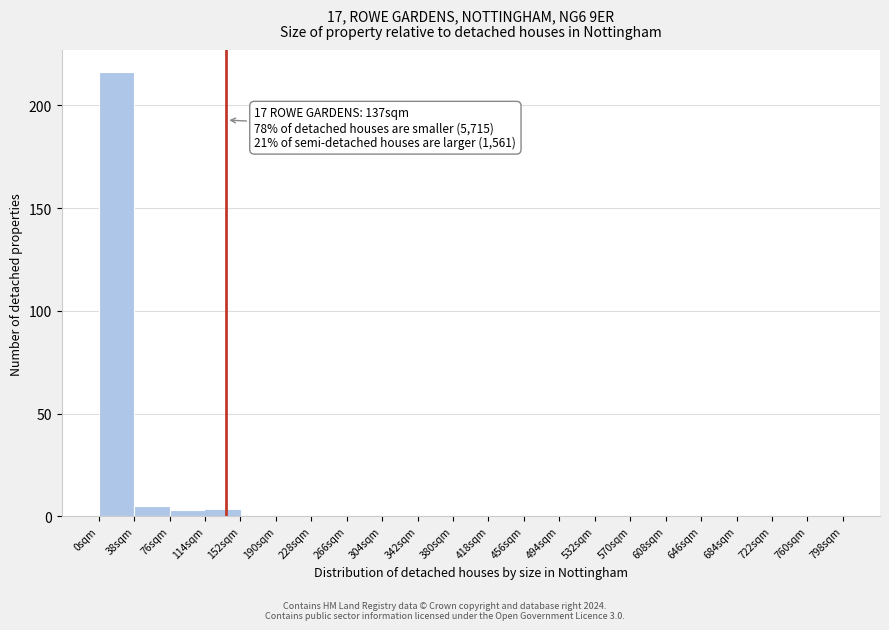

Over which range of the x-axis is the bar tallest?

0 to 38